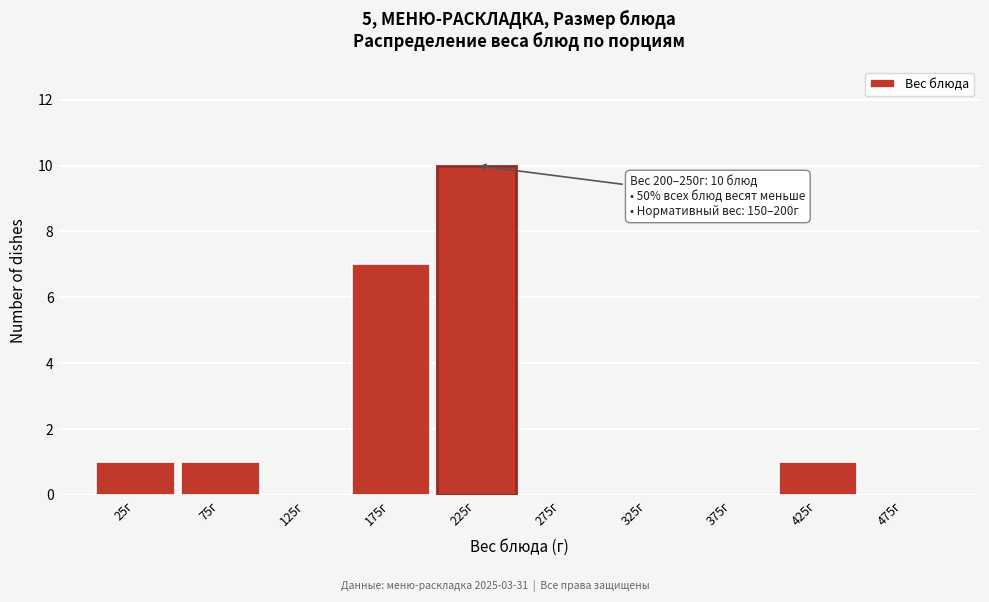

Over which range of the x-axis is the bar tallest?

200 to 250